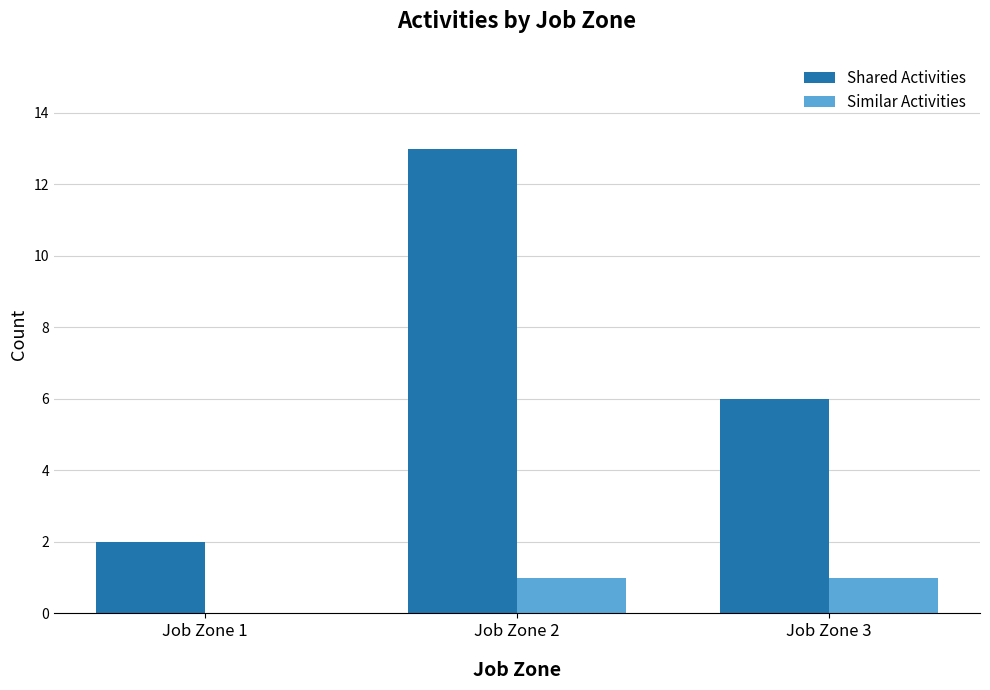

How many groups of bars are there?

3